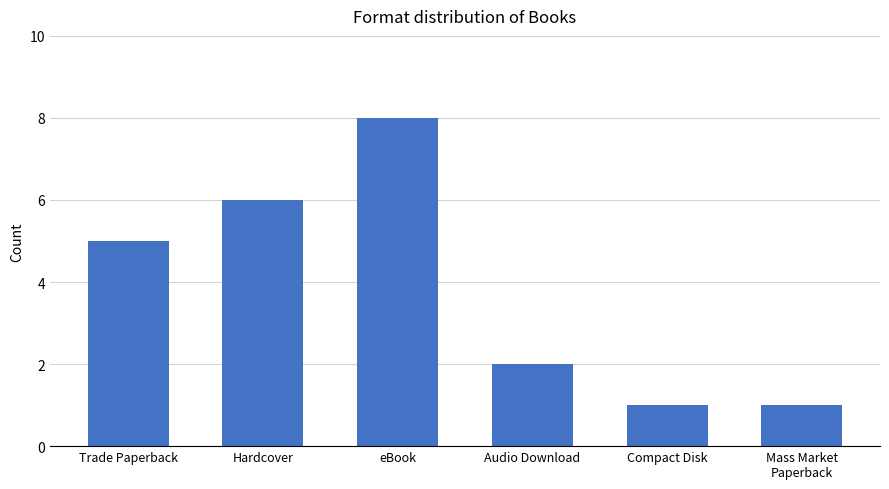

What is the difference between the values at Compact Disk and Audio Download?

1